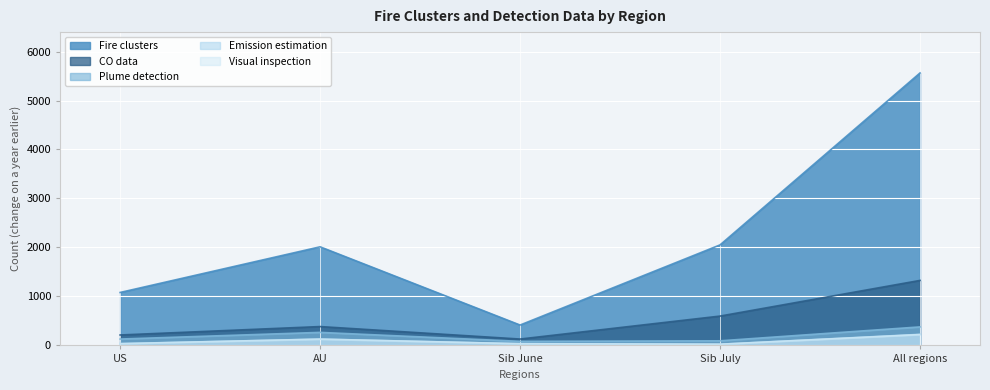

Between AU and Sib July, which series saw the biggest shift?

CO data